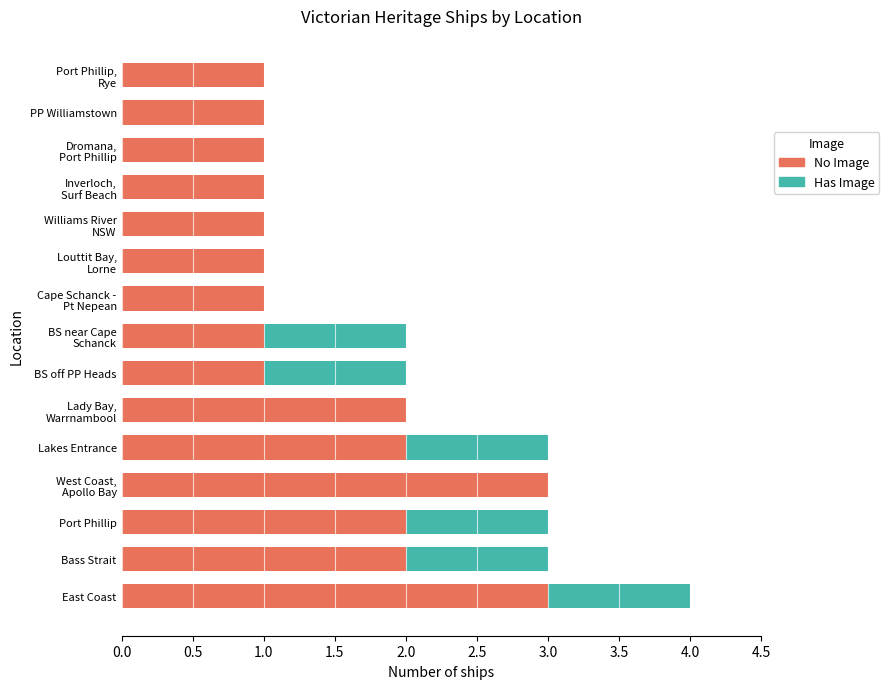

At which category is the sum across all series the highest?

East Coast